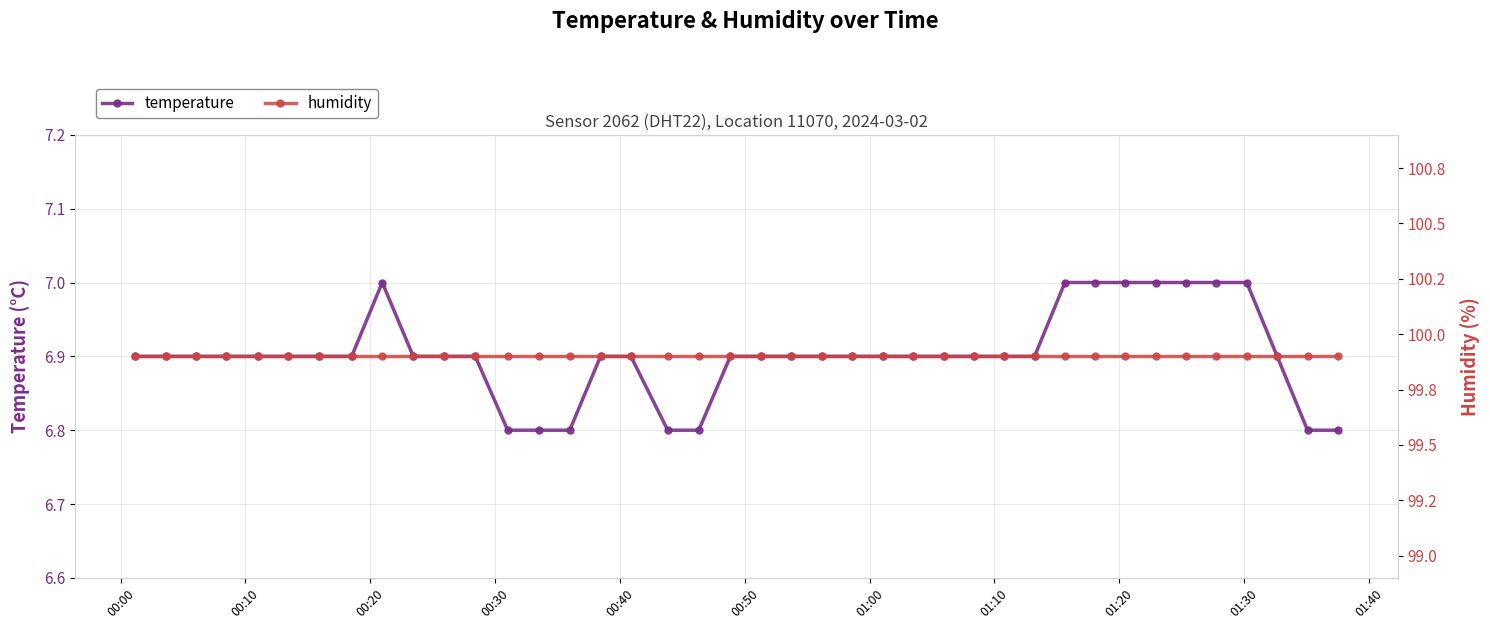

What is the value of the temperature point at the 20th from the left?

6.9